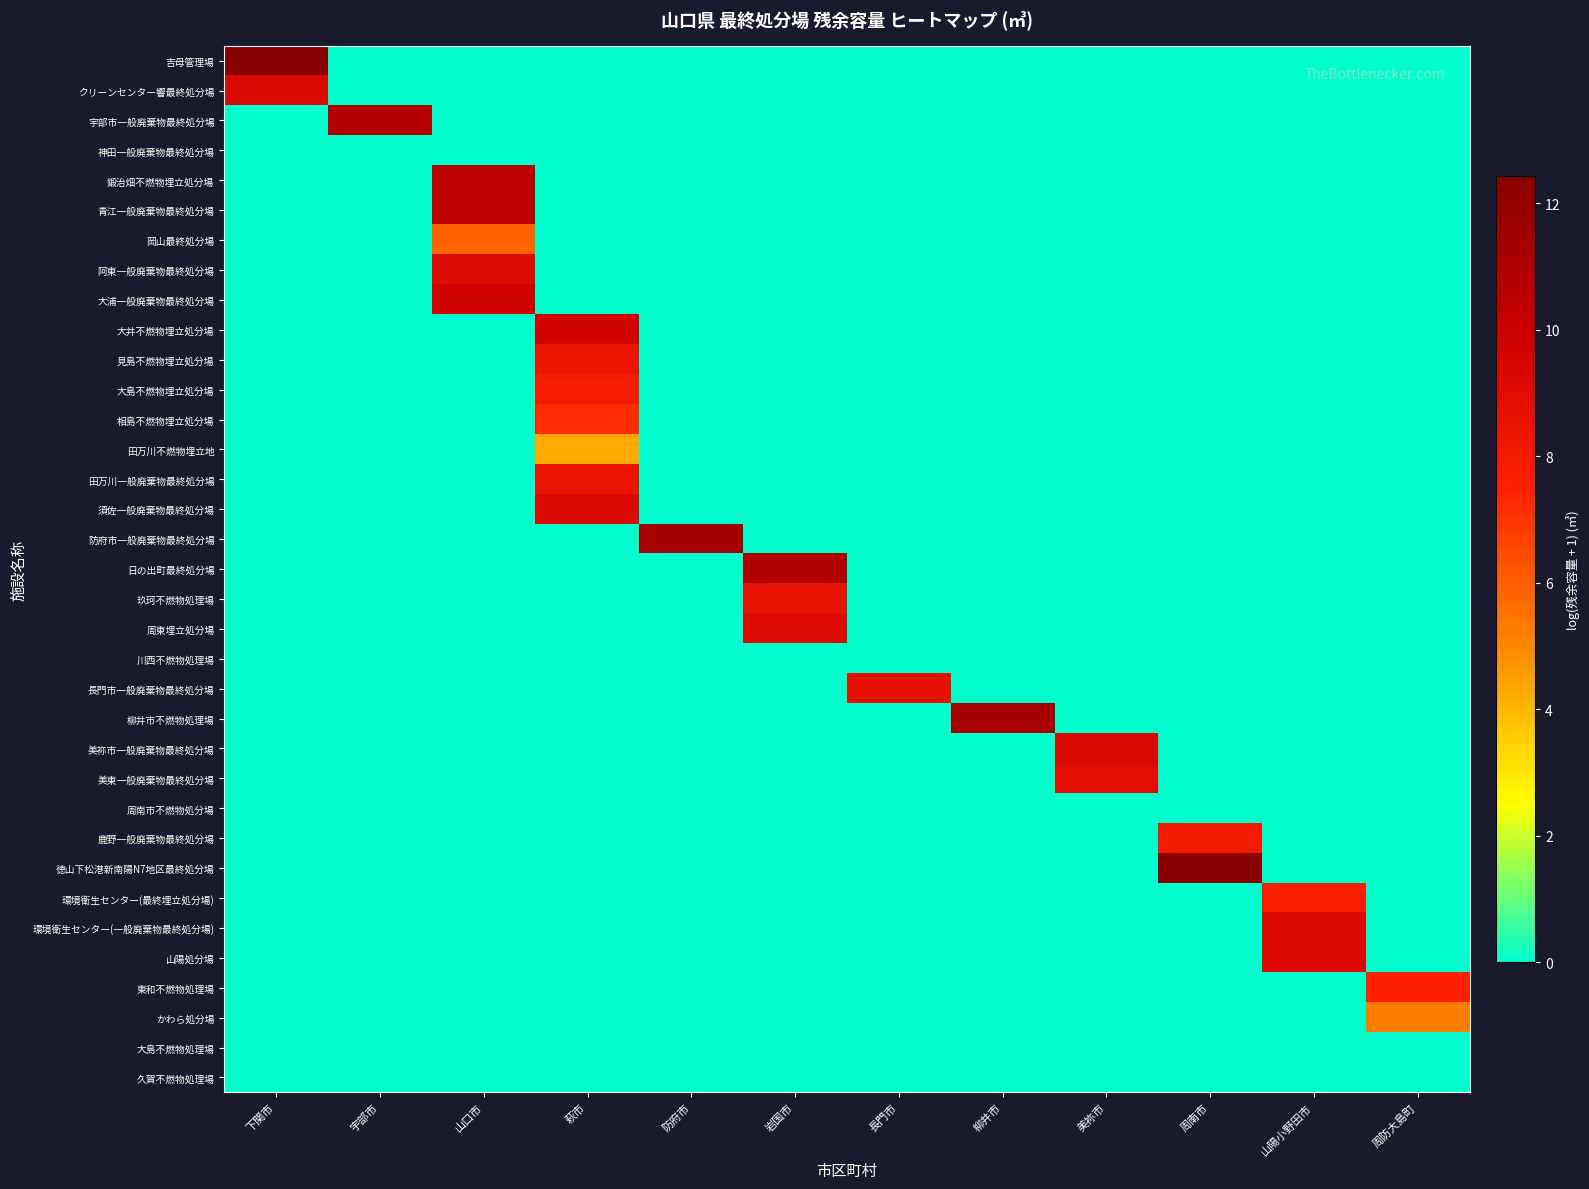

Count the number of data series in this chart.

35